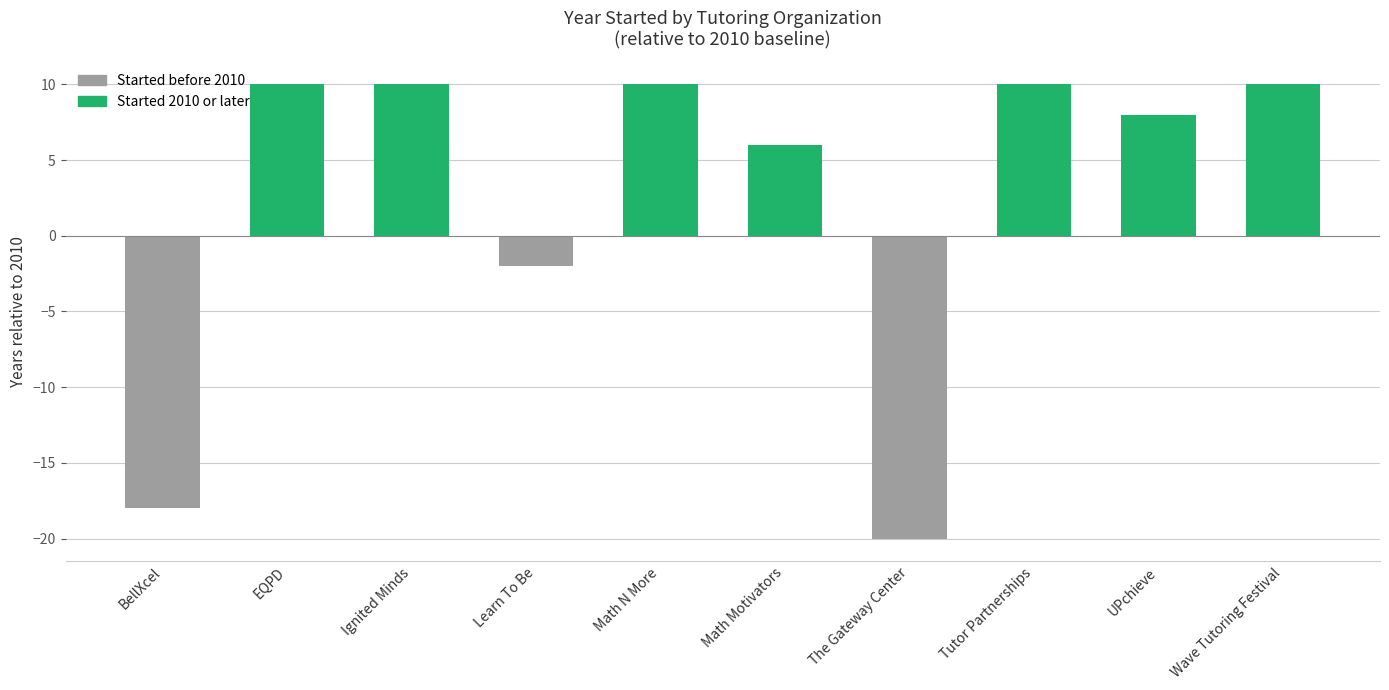

How many negative values are there?

3